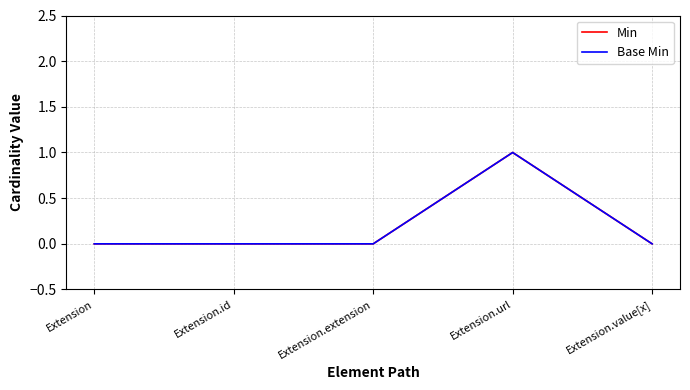

At Extension.url, list the series in order from smallest to largest.

Min, Base Min